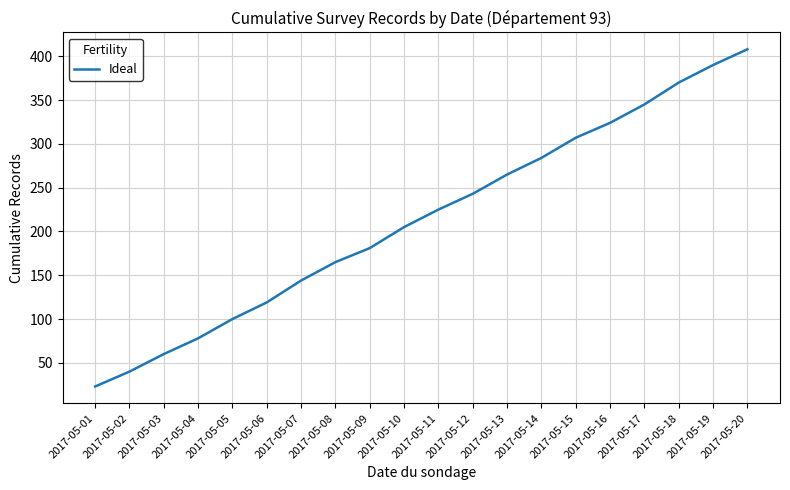

What is the difference between the values at 2017-05-09 and 2017-05-08?

16